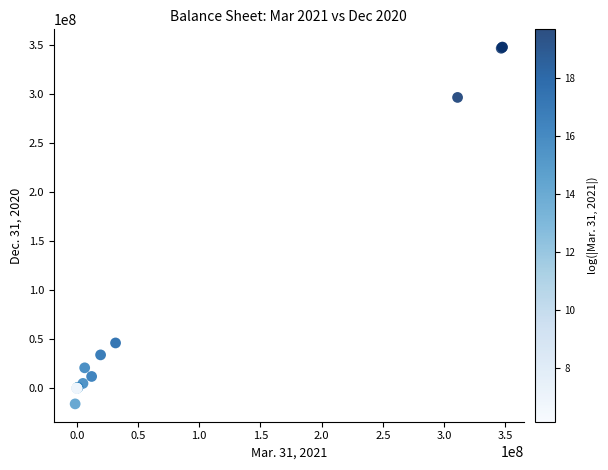

What Y value in the scatter plot is closest to 165980585?

46246232